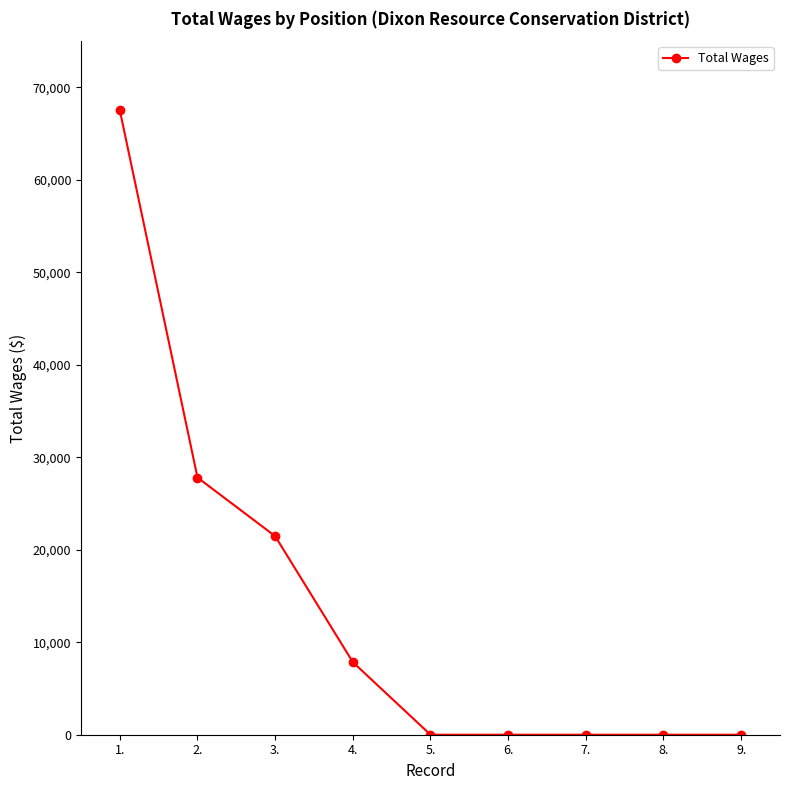

How many categories are shown in the chart?

9